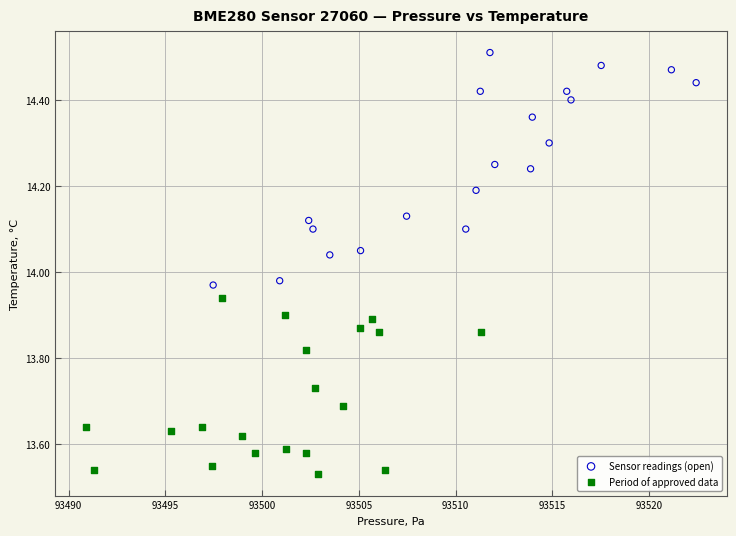

Which series contains the highest Y value?

Sensor readings (open)